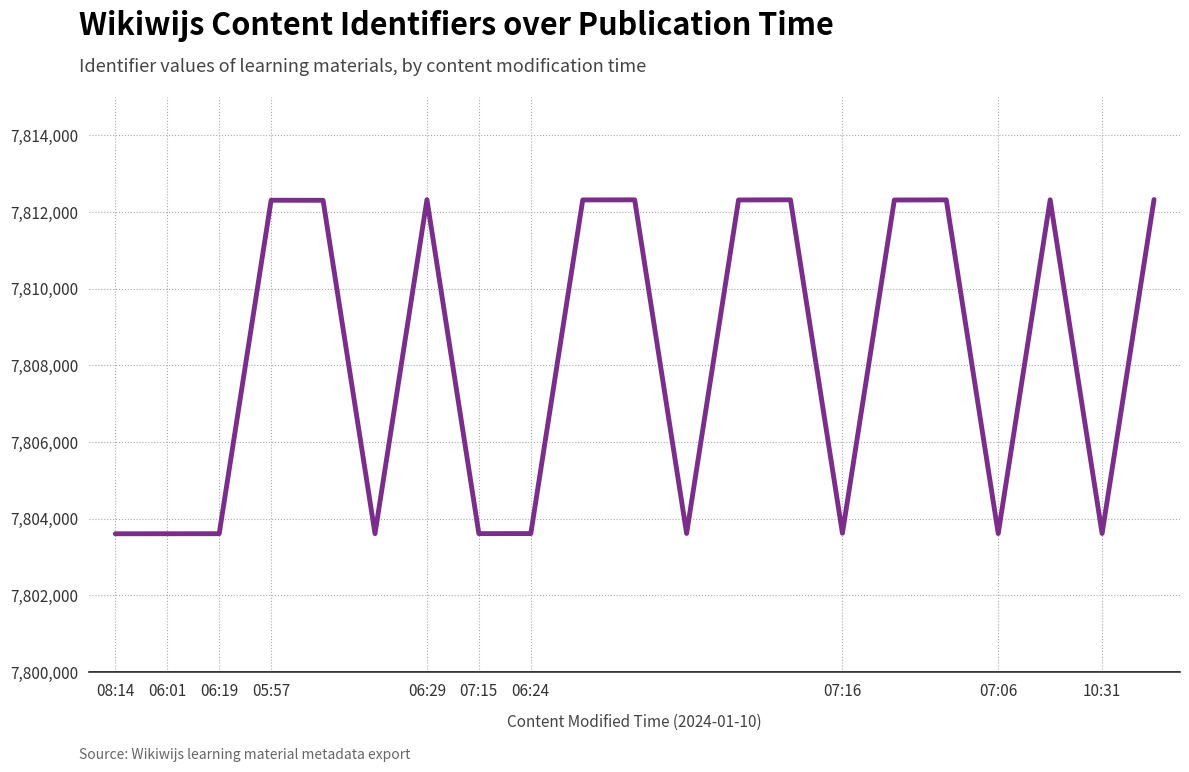

What is the greatest value displayed?

7812325